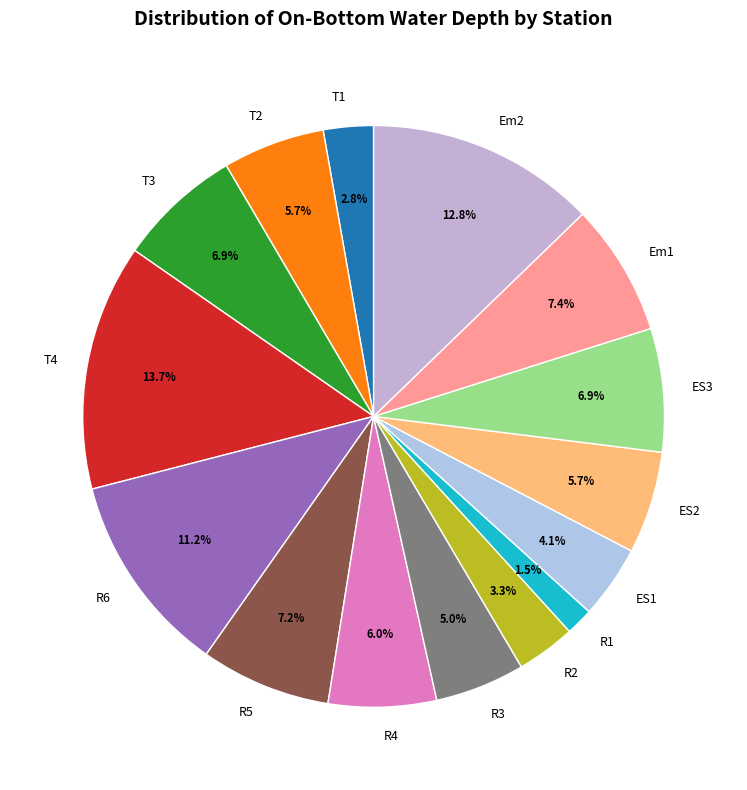

Combined, what portion of the pie is R6 and T2?

16.9%